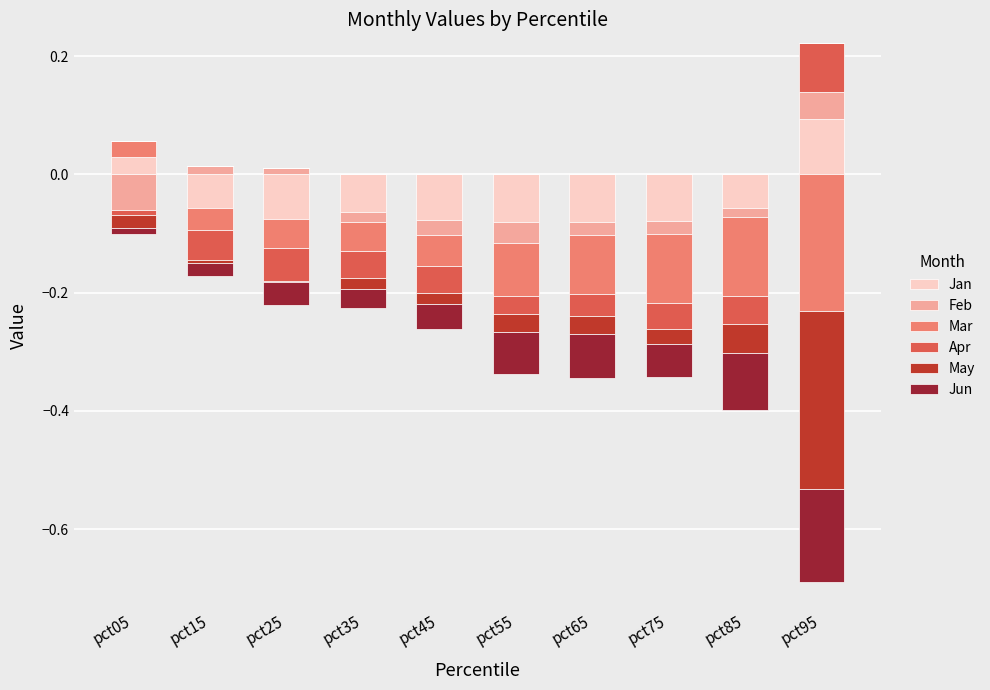

How many groups of bars are there?

10